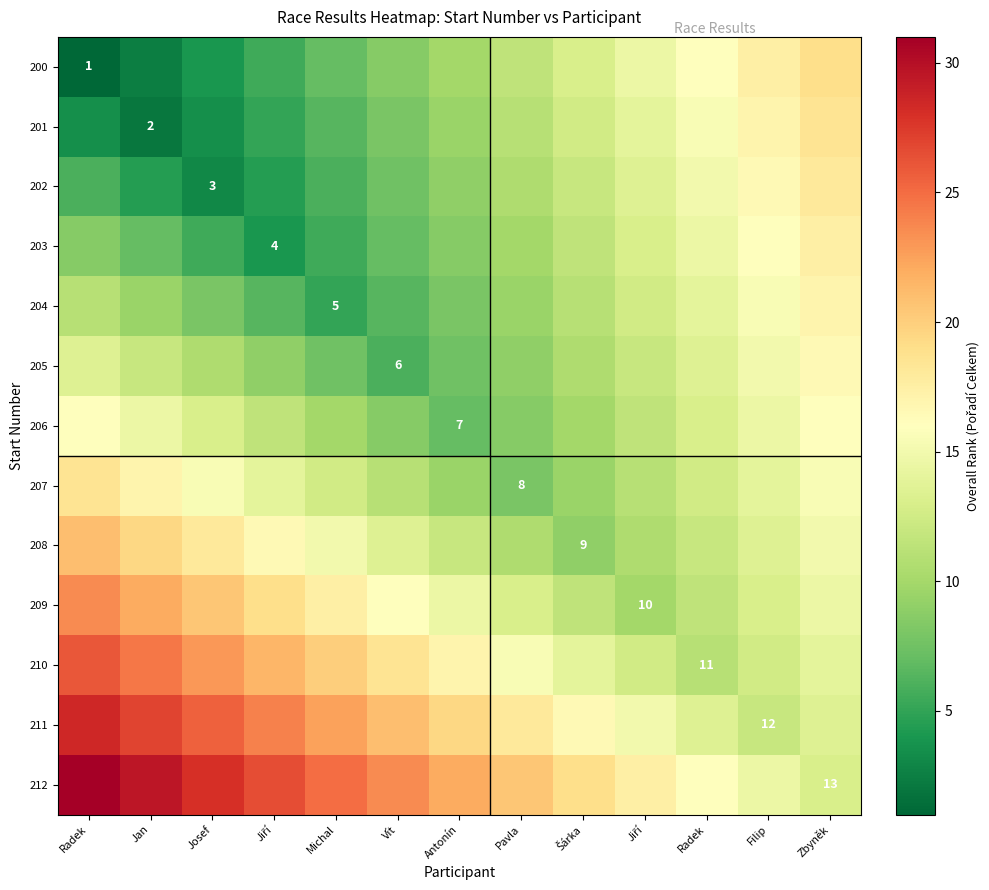

The value of 202 at Zbyněk is 18.0. True or false?

True